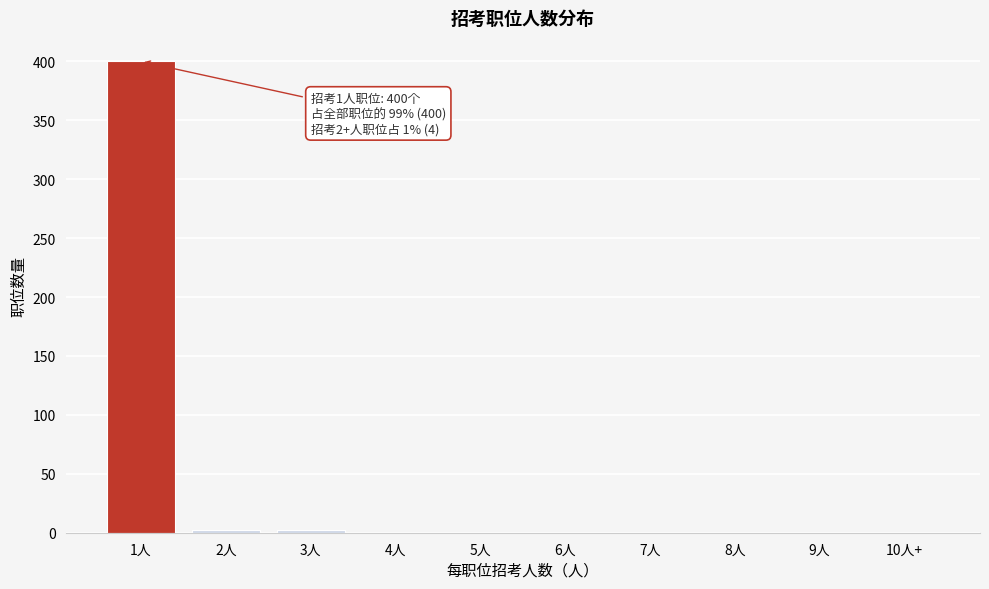

Reading right to left, what are all the values shown in this chart?

10人+=0	9人=0	8人=0	7人=0	6人=0	5人=0	4人=0	3人=2	2人=2	1人=400